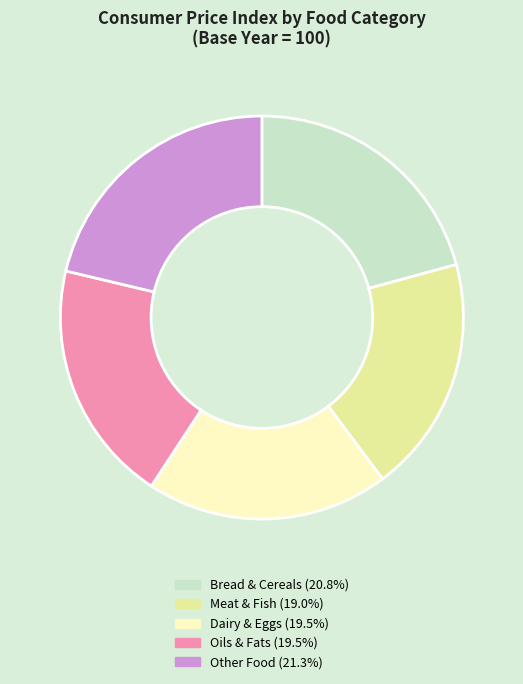

Does any single category account for the majority?

No